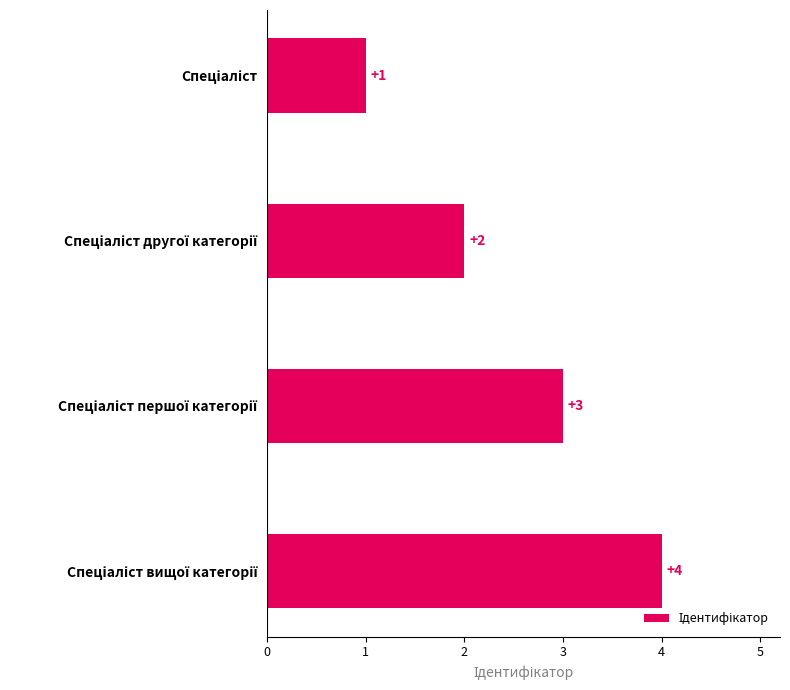

What is the value of the 3rd bar from the top?

3